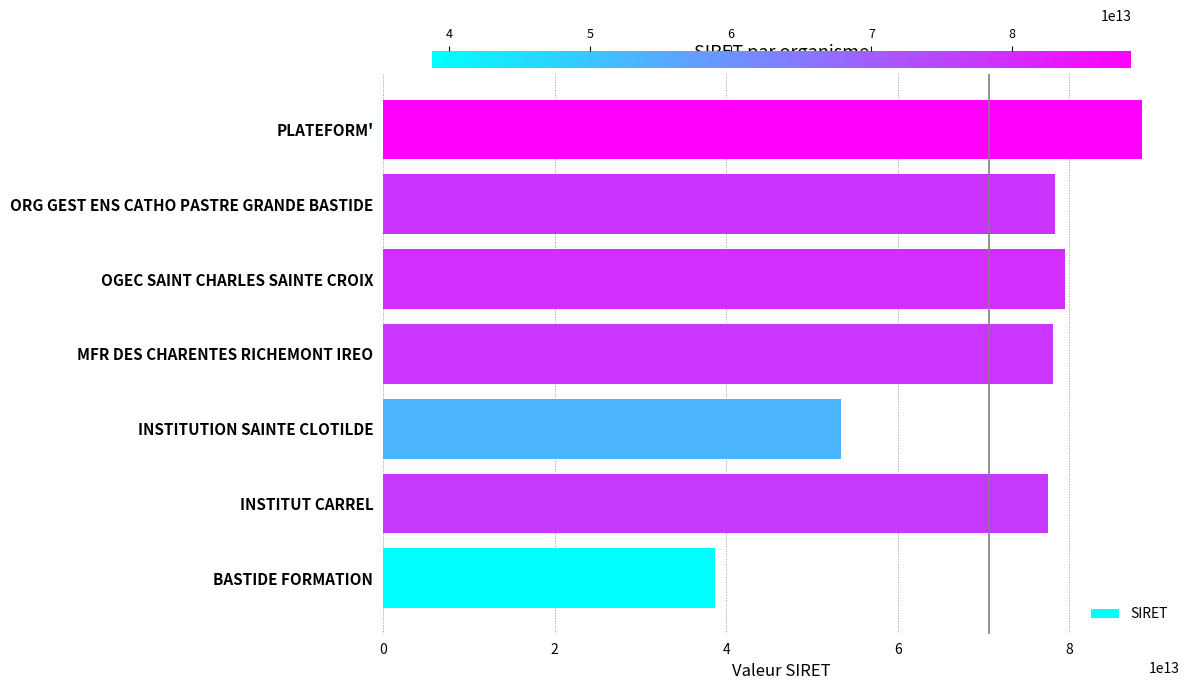

True or false: the data shows 32446480634228 at ORG GEST ENS CATHO PASTRE GRANDE BASTIDE.

False